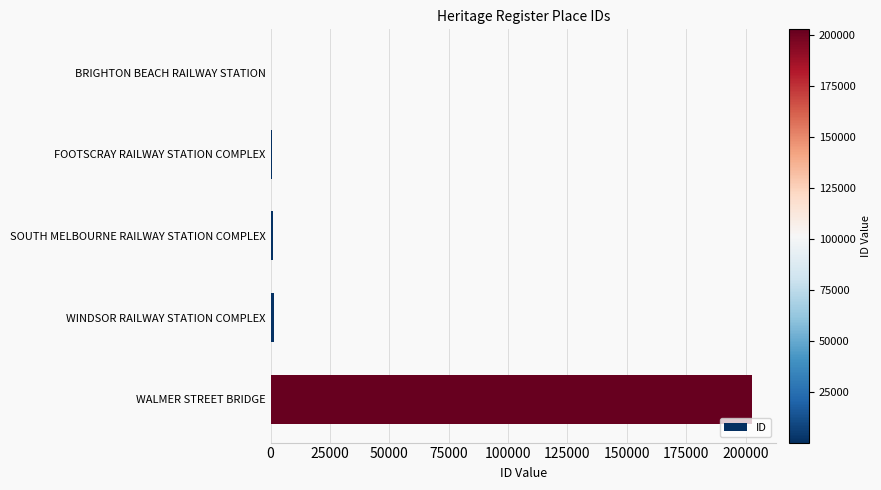

The value at WALMER STREET BRIDGE is 202835. True or false?

True